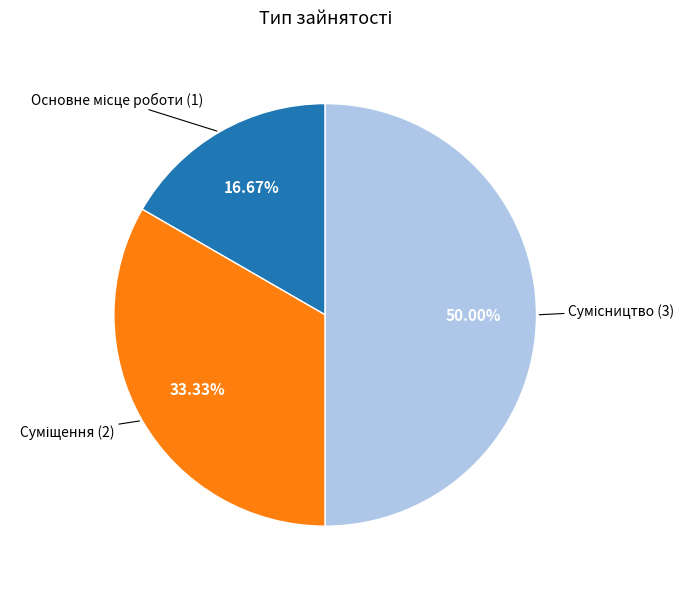

To the nearest percent, what percentage of the pie is Сумісництво?

50%